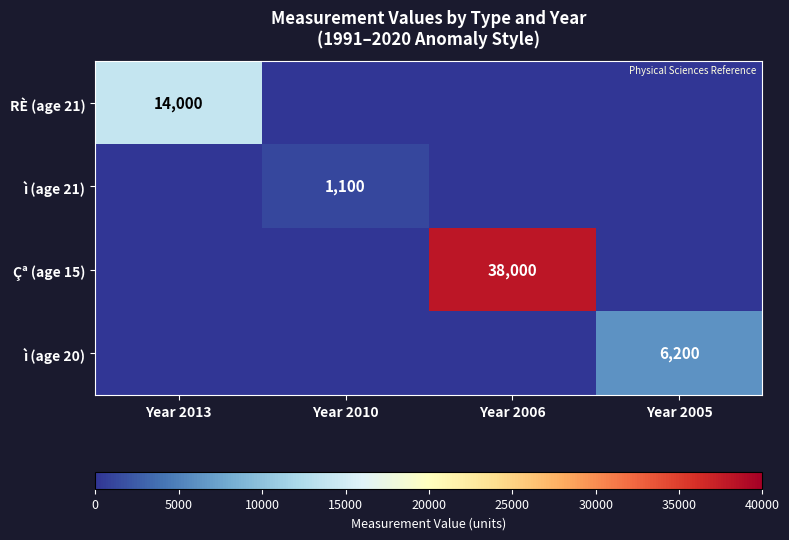

The value of ì (age 21) at Year 2010 is 1100. True or false?

True